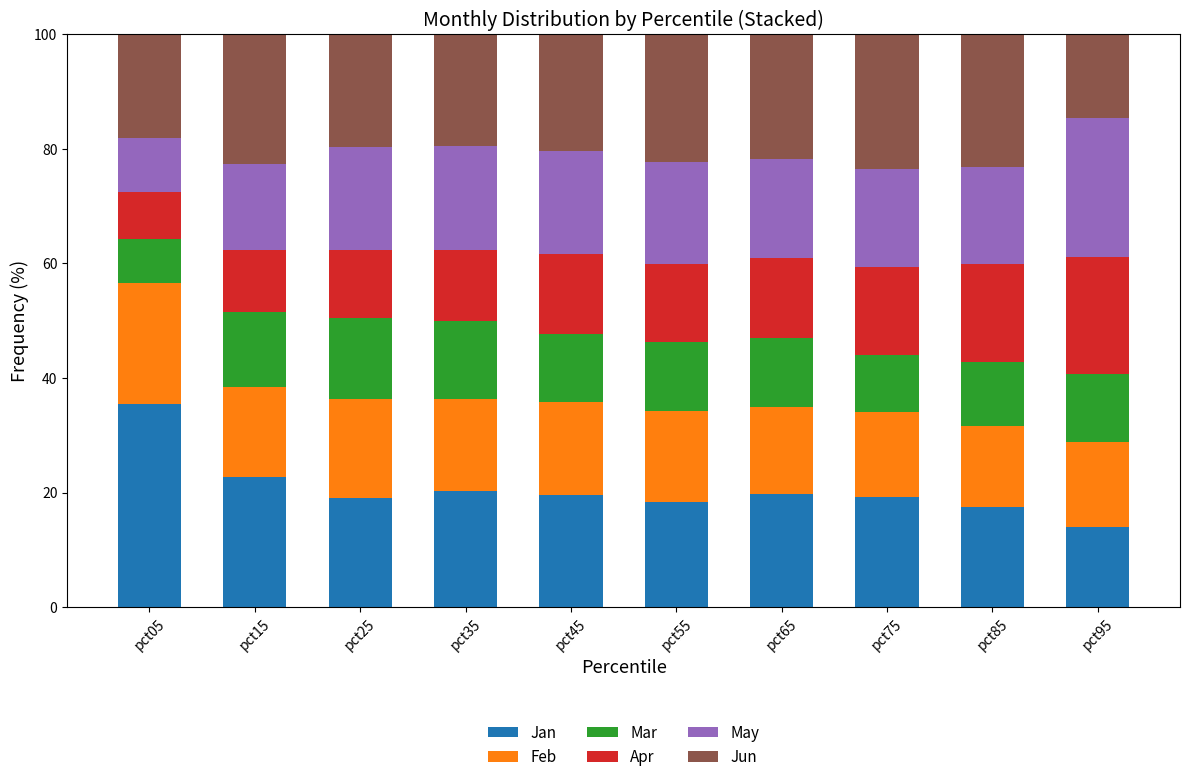

Which category has the highest value in the Jan series?

pct05